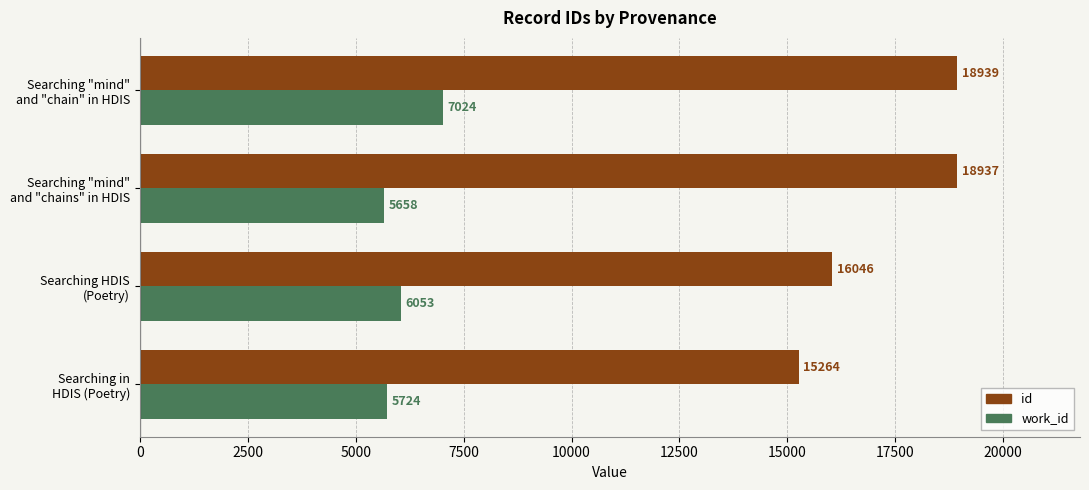

What is the smallest value displayed?

5658